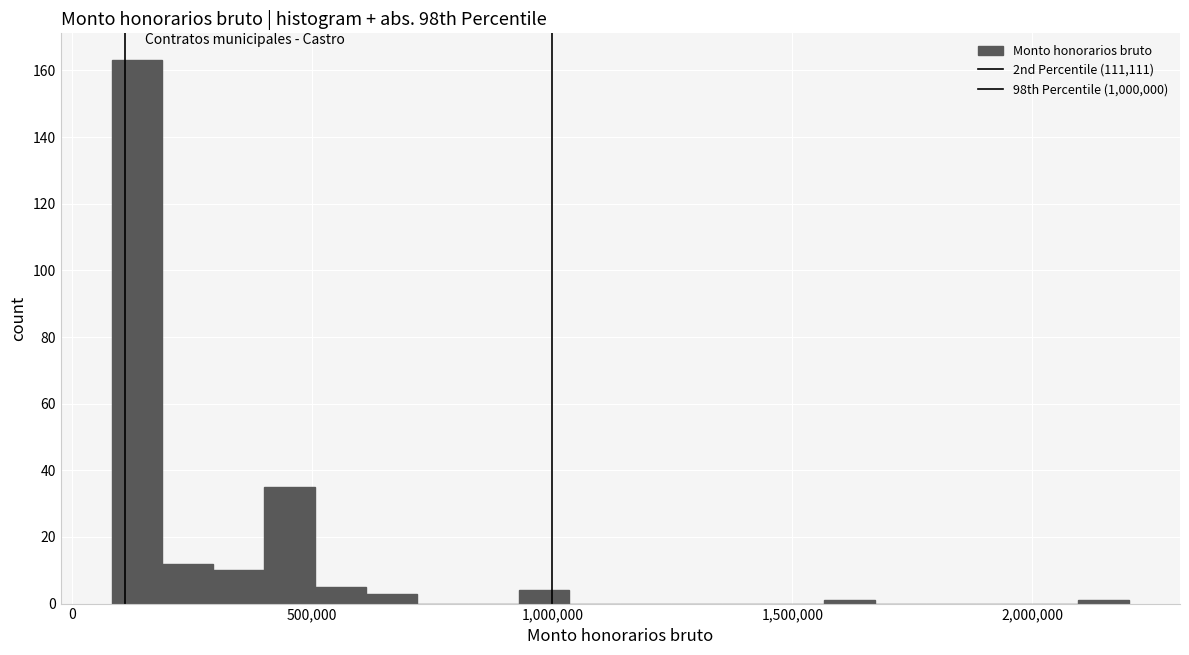

Around what value on the x-axis is the tallest bar? Give the approximate position of its centre, as read against the axis.

150000